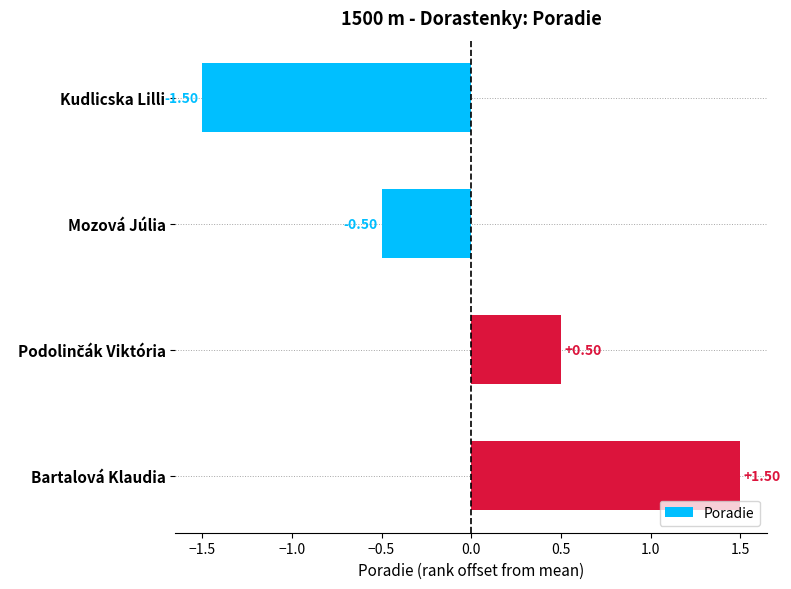

At which label is the value closest to 0?

Mozová Júlia